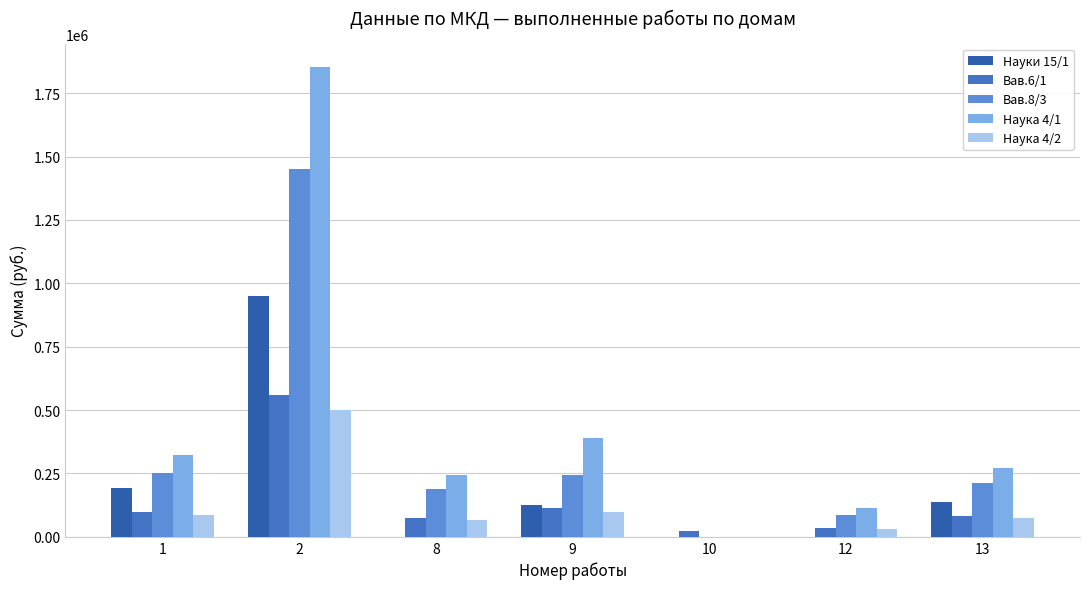

Count the number of categories in the chart.

7